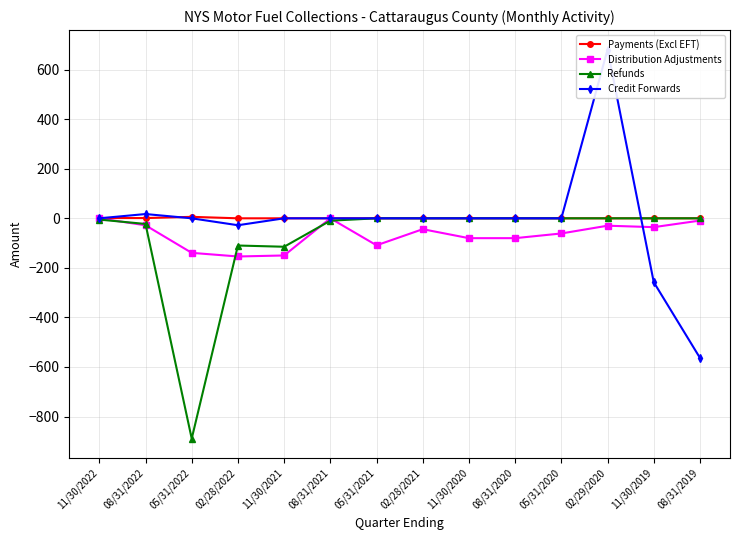

True or false: Credit Forwards and Distribution Adjustments intersect in this chart.

True